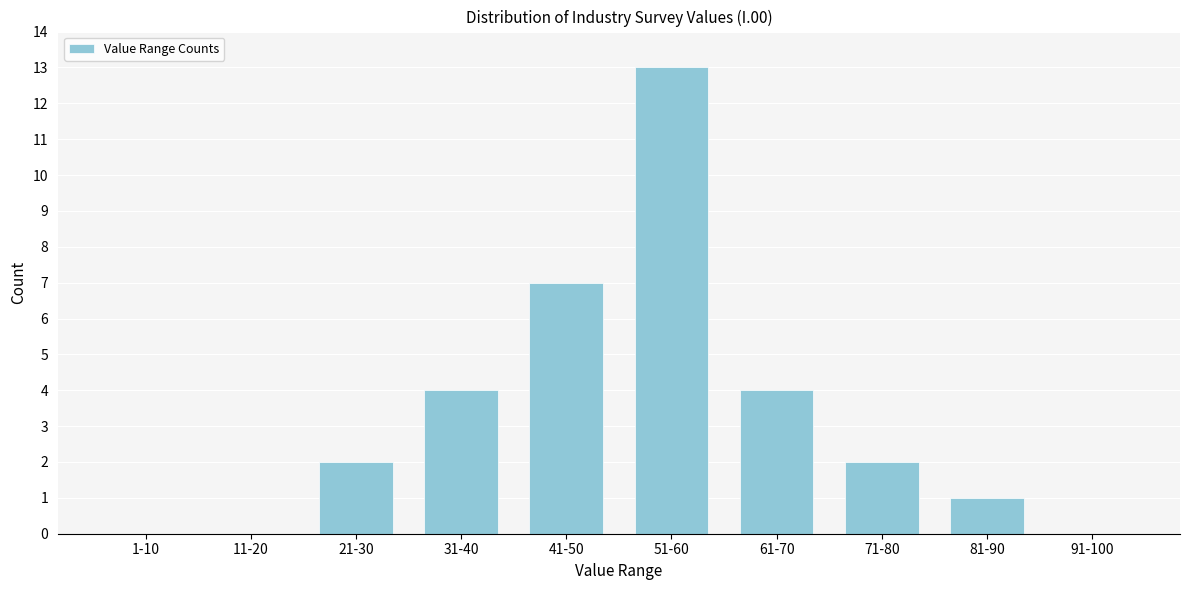

Reading right to left, extract all data points from this chart.

91-100=0	81-90=1	71-80=2	61-70=4	51-60=13	41-50=7	31-40=4	21-30=2	11-20=0	1-10=0